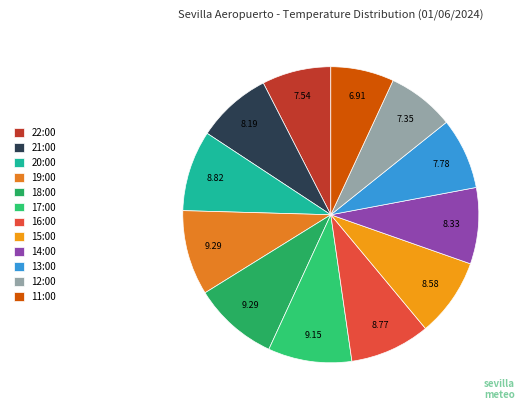

Is there a majority slice in this chart?

No